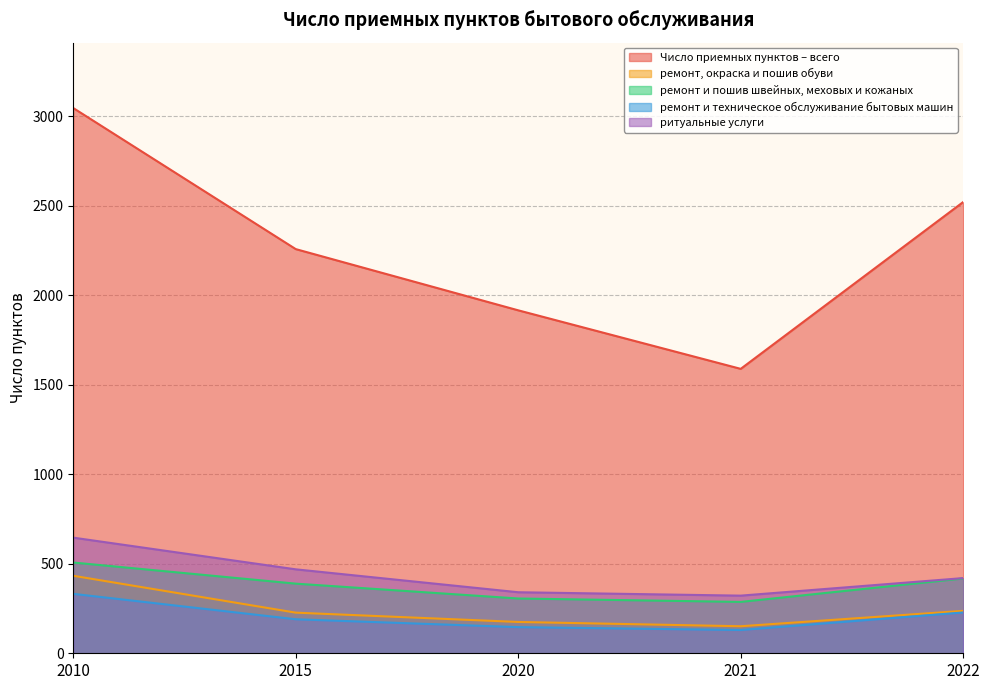

At which label is ремонт и техническое обслуживание бытовых машин closest to 231?

2022